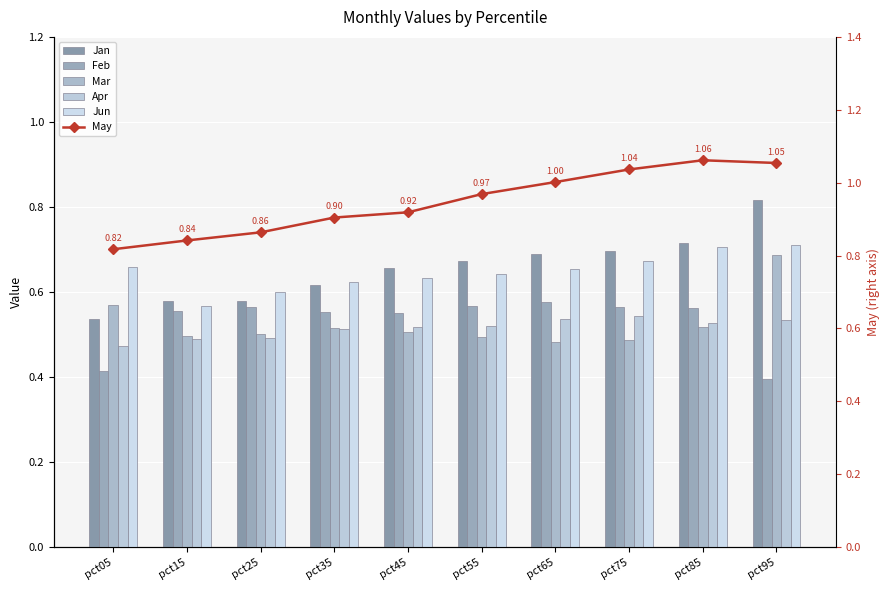

The May series shows 0.8 at pct05. True or false?

True